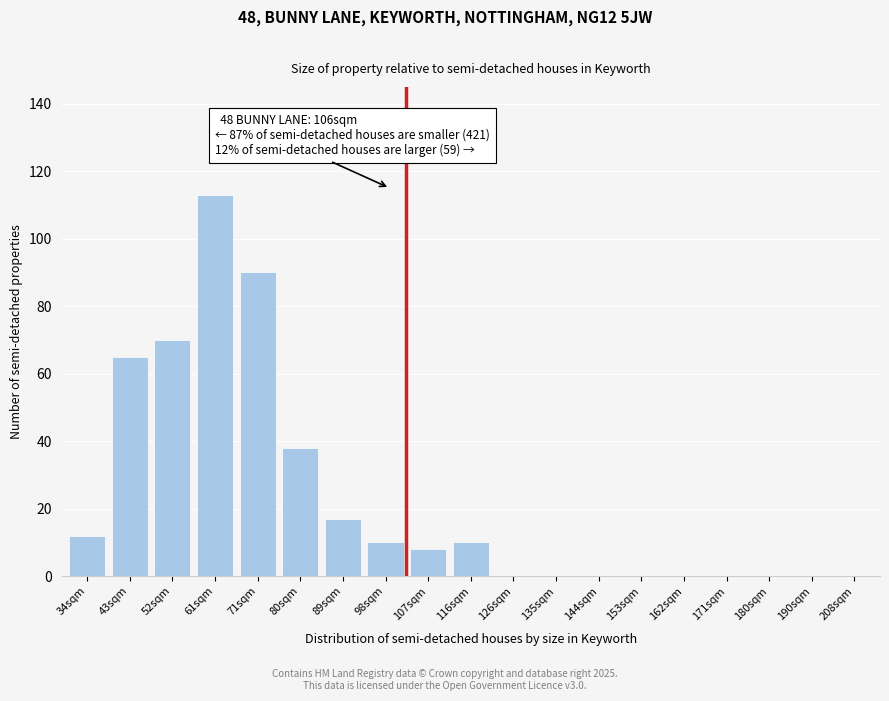

Reading left to right, list all the values displayed in this chart.

34sqm=12	43sqm=65	52sqm=70	61sqm=113	71sqm=90	80sqm=38	89sqm=17	98sqm=10	107sqm=8	116sqm=10	126sqm=0	135sqm=0	144sqm=0	153sqm=0	162sqm=0	171sqm=0	180sqm=0	190sqm=0	208sqm=0